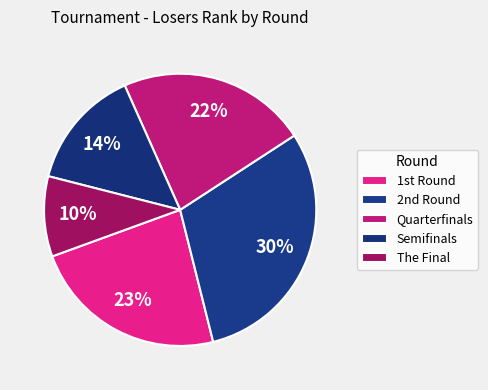

Does any single category account for the majority?

No